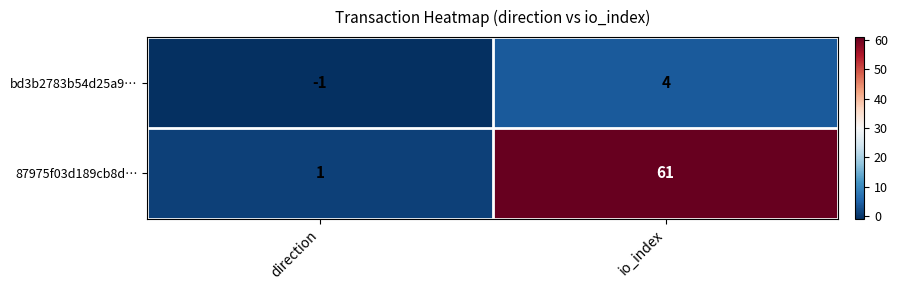

What is the sum of all 87975f03d189cb8d… values?

62